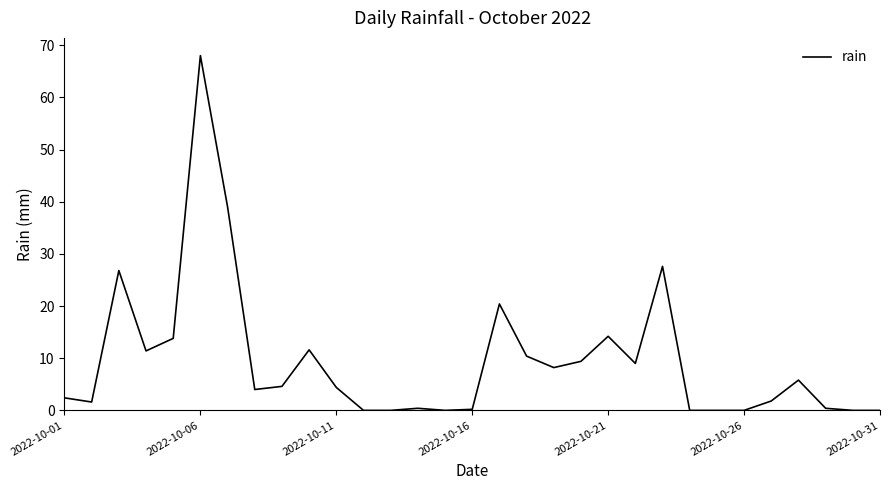

What is the greatest value displayed?

68.0